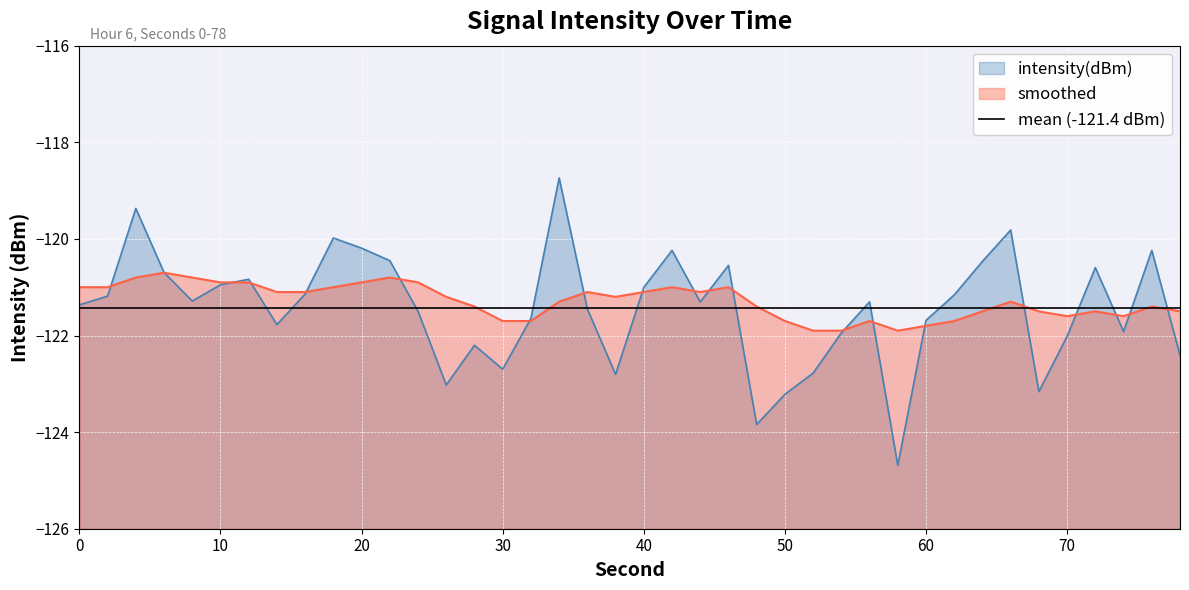

What is the minimum value for intensity(dBm)?

-124.7